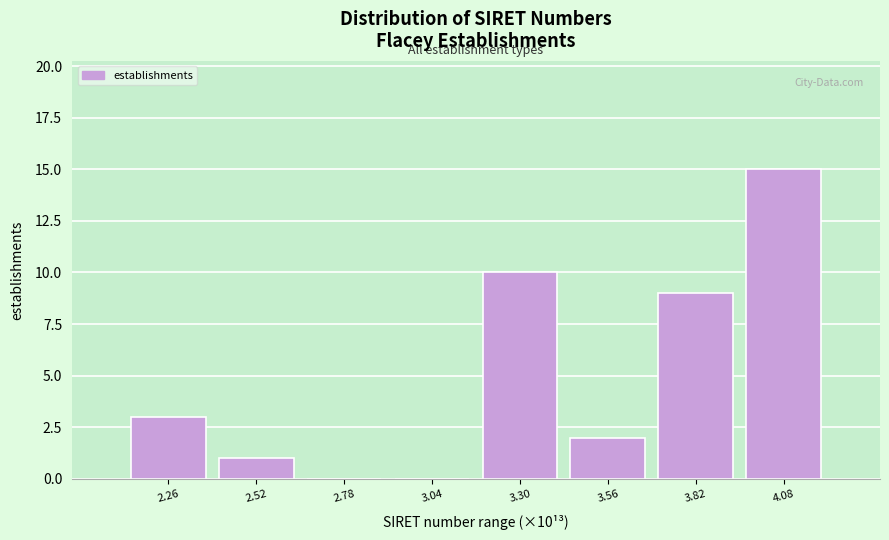

Which range on the x-axis has the tallest bar?

3.95 to 4.20